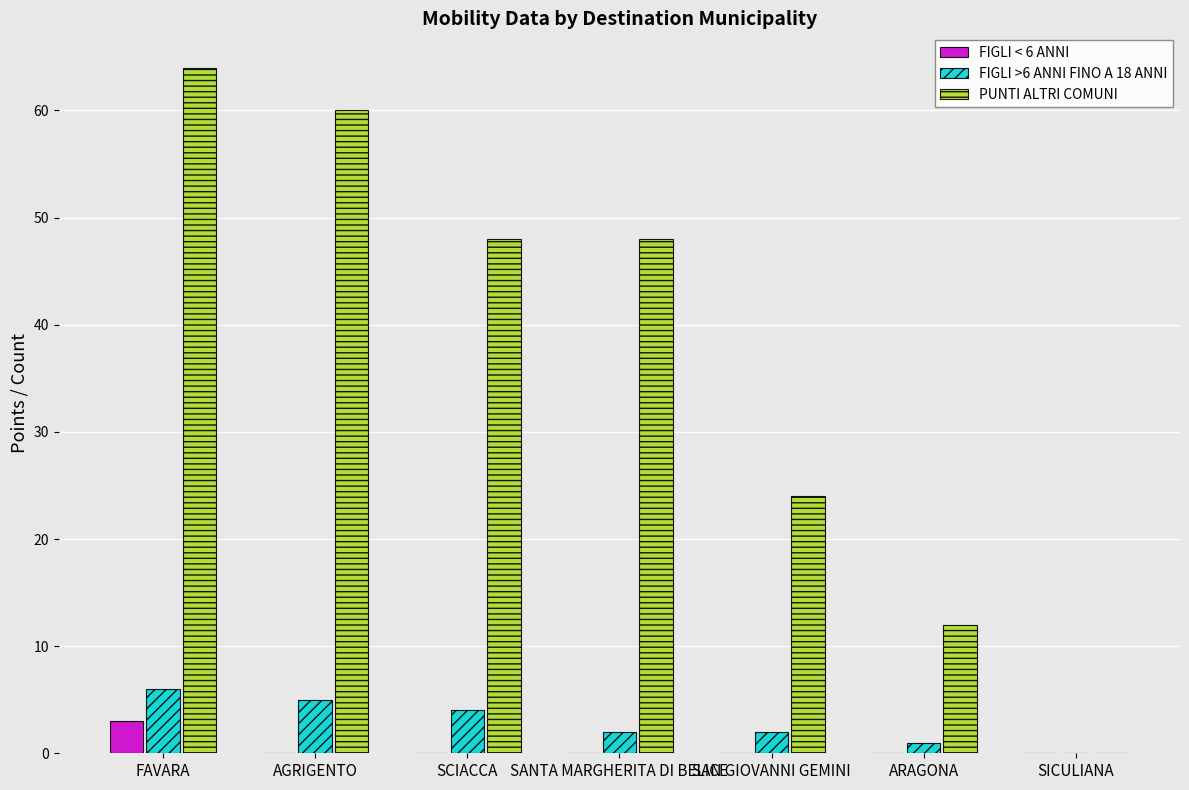

Reading left to right, extract all data points from this chart.

FIGLI < 6 ANNI: 3	0	0	0	0	0	0
FIGLI >6 ANNI FINO A 18 ANNI: 6	5	4	2	2	1	0
PUNTI ALTRI COMUNI: 64	60	48	48	24	12	0